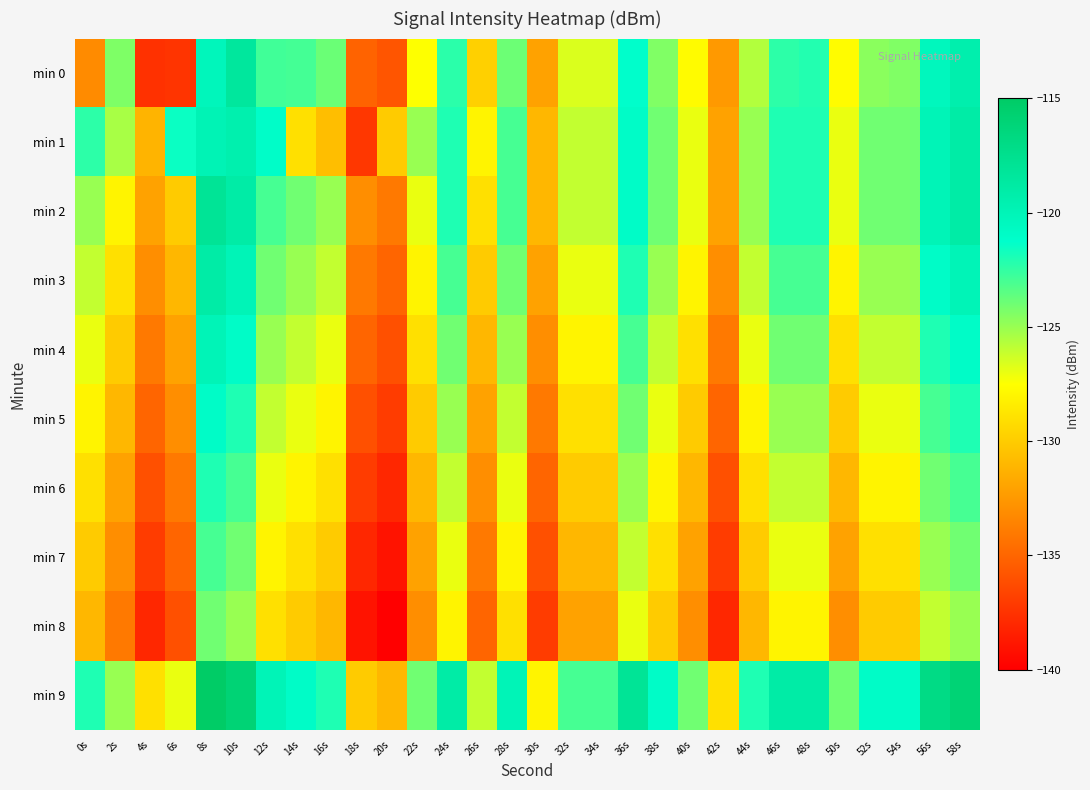

What is the total value across all series at 54s?

-1258.4